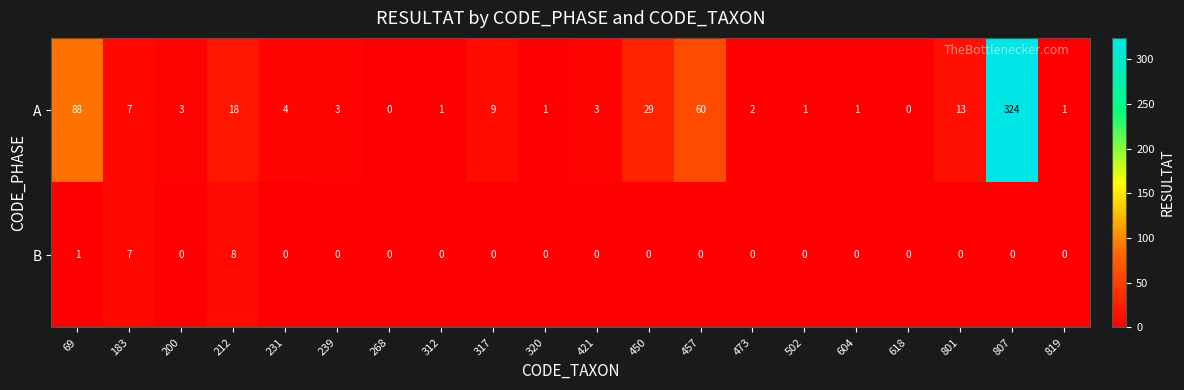

At which category does the chart reach its peak across all series?

807